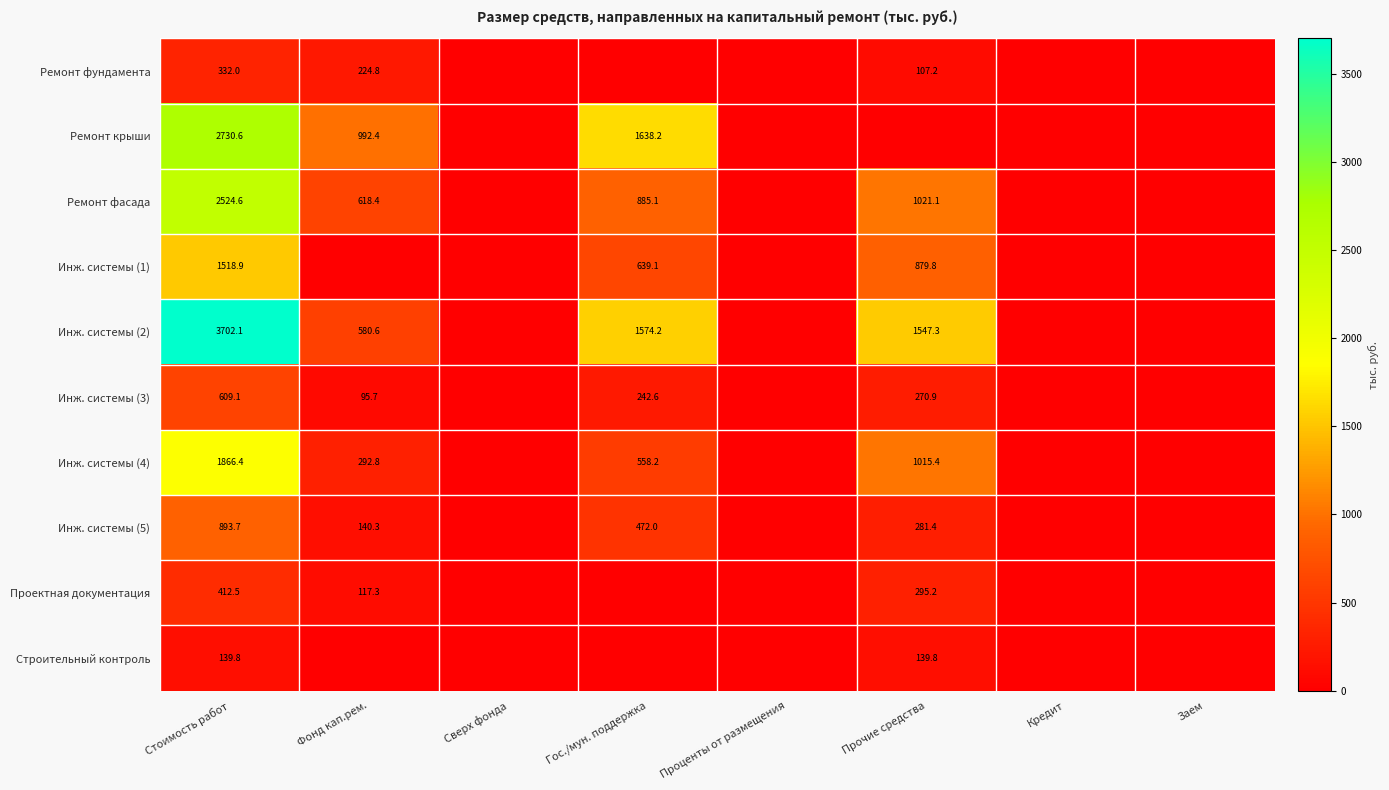

What is the spread (max minus min) of values at Стоимость работ?

3562.3